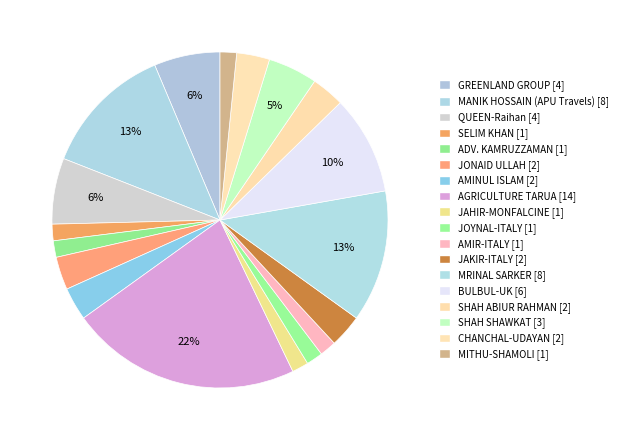

Between JAHIR-MONFALCINE and QUEEN-Raihan, which is larger?

QUEEN-Raihan